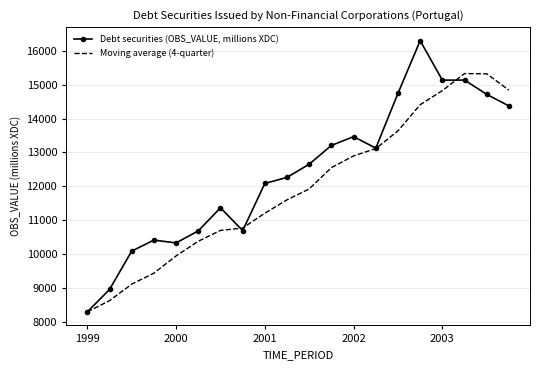

List the series in order of their overall mean, lowest first.

Moving average (4-quarter), Debt securities (OBS_VALUE, millions XDC)